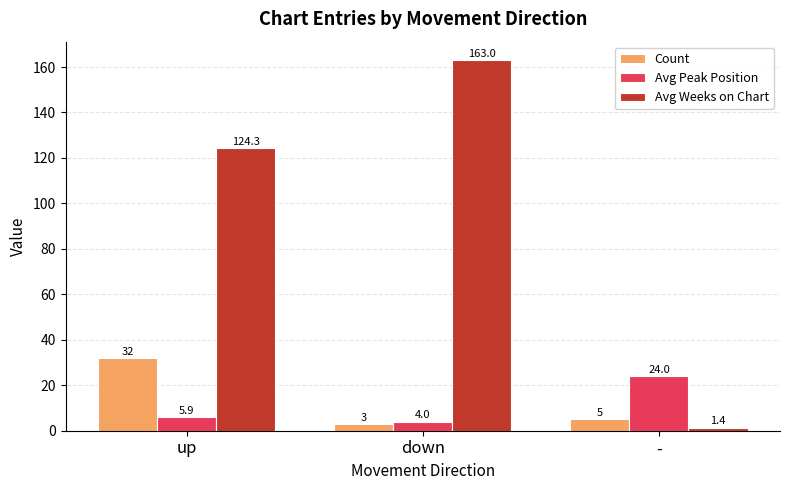

What is the total value across all series at up?

162.2